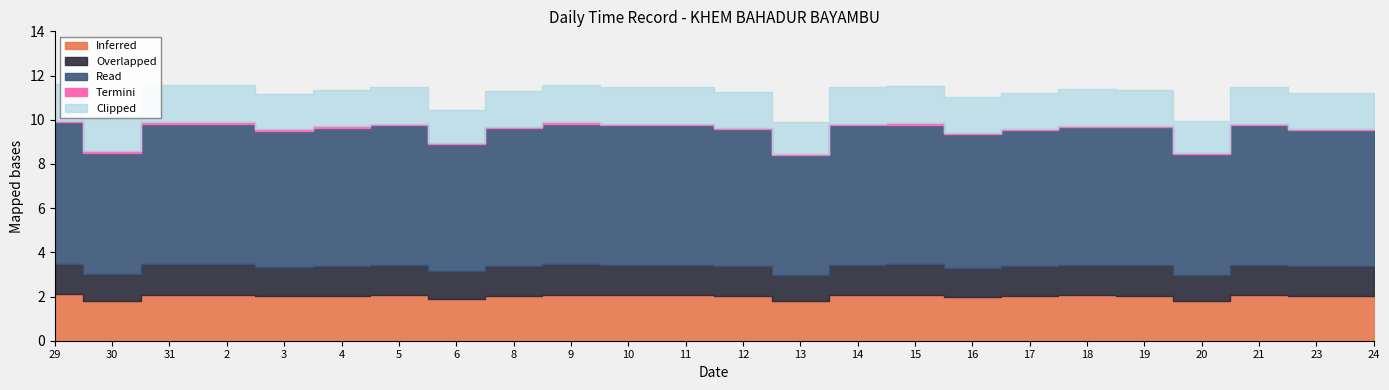

Reading right to left, extract all data points from this chart.

11.2	11.2	11.5	9.9	11.4	11.4	11.2	11.0	11.5	11.5	9.9	11.3	11.5	11.5	11.6	11.3	10.5	11.5	11.3	11.2	11.6	11.6	10.0	11.6